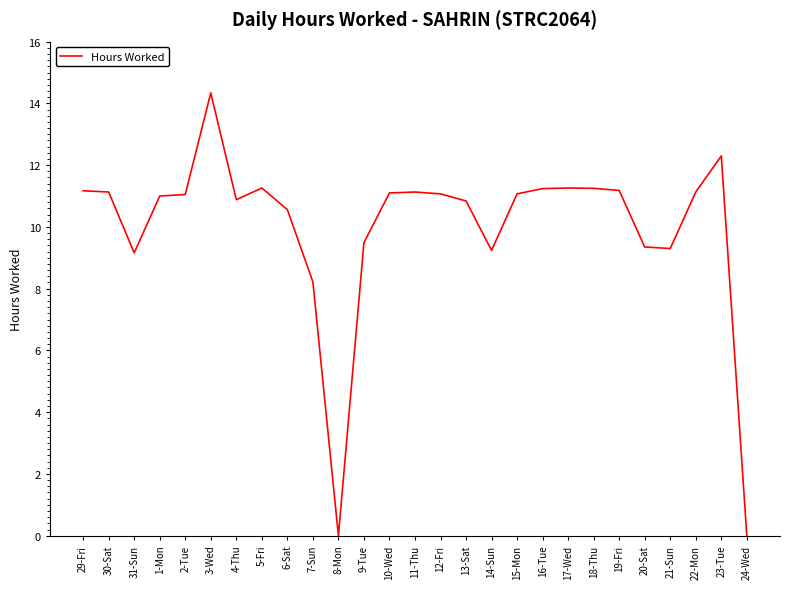

What is the ratio of the value at 20-Sat to the value at 10-Wed?

0.8